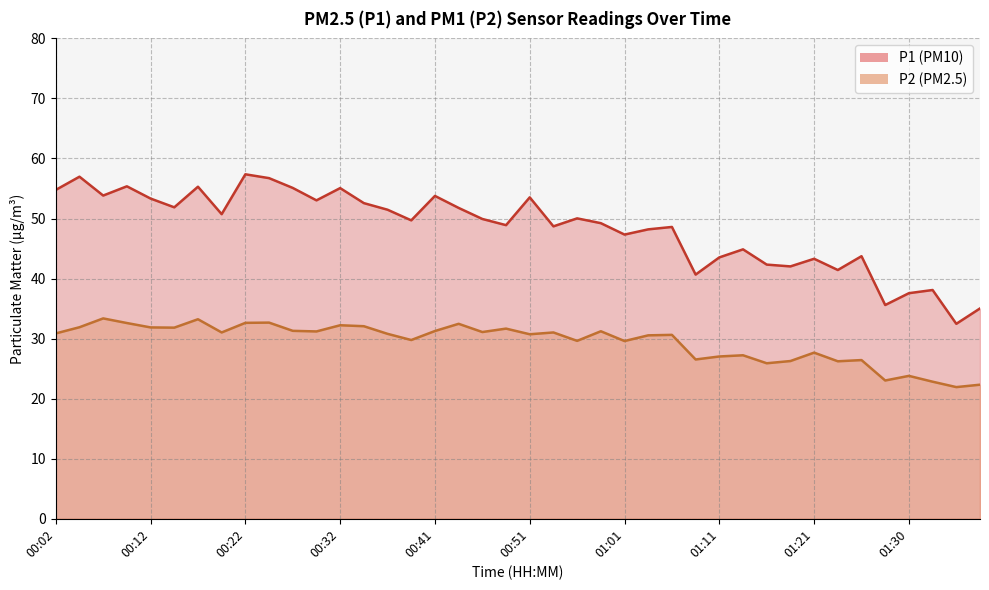

What is the value of the P1 point at the 8th from the left?

50.7